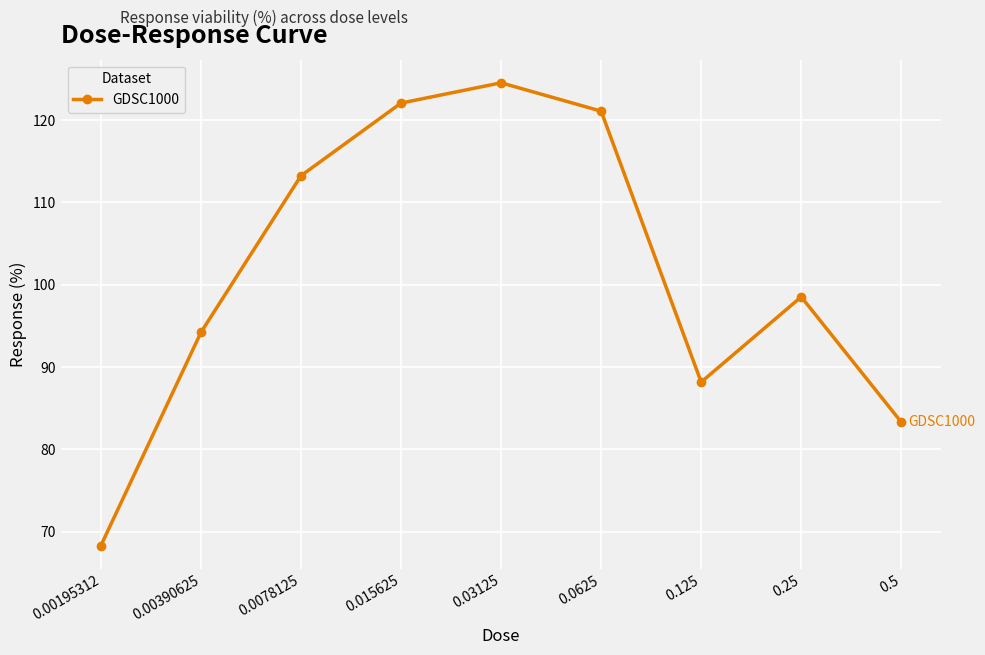

Reading left to right, transcribe all the data shown in this chart.

0.00195312=68.3	0.00390625=94.2	0.0078125=113.2	0.015625=122.1	0.03125=124.5	0.0625=121.1	0.125=88.2	0.25=98.5	0.5=83.3